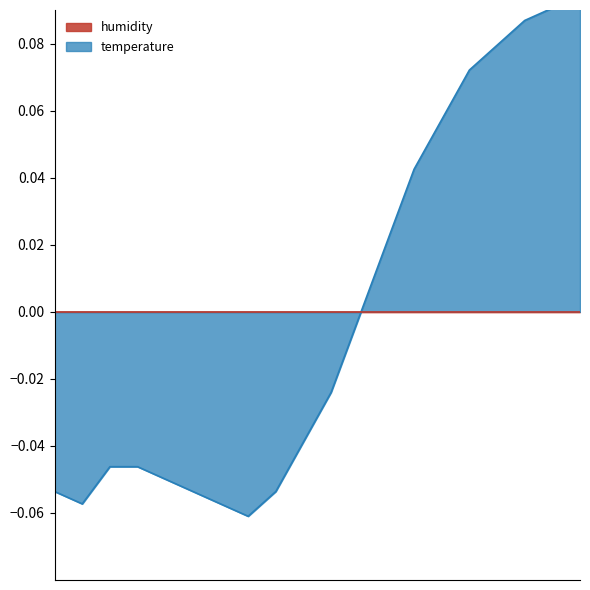

The chart shows a value of 0.0 at 14:00. True or false?

False